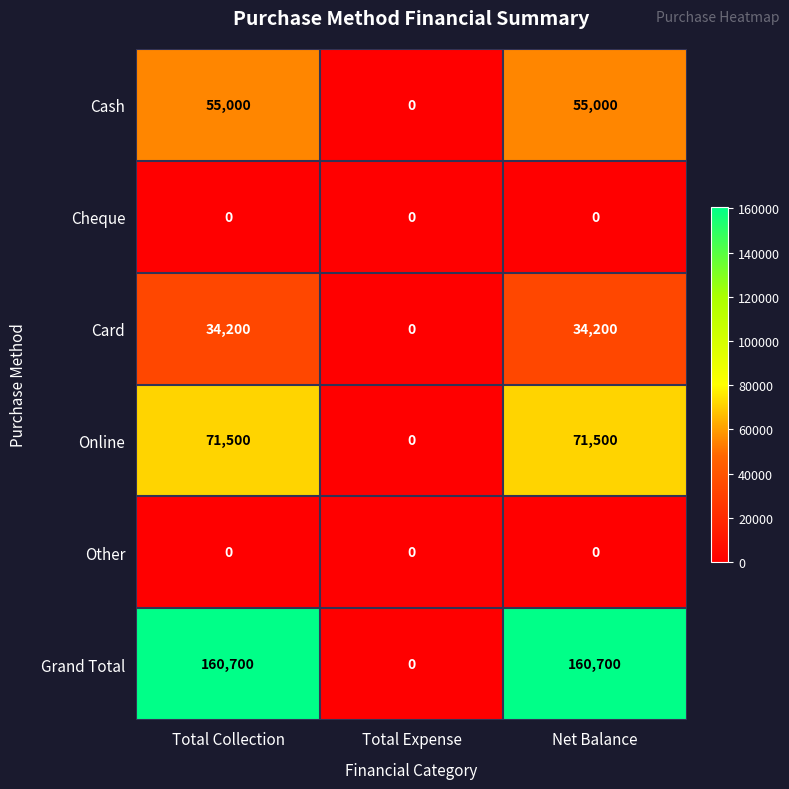

What is the total value across all series at Total Collection?

321400